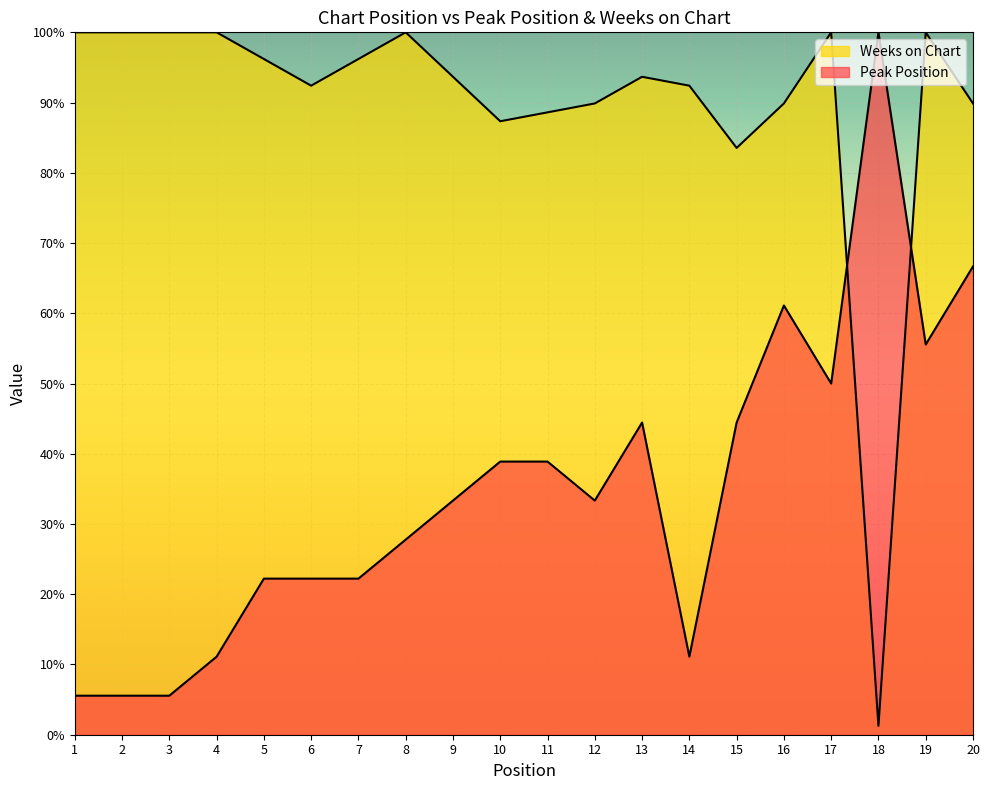

Which series has the largest range (max minus min)?

Weeks on Chart